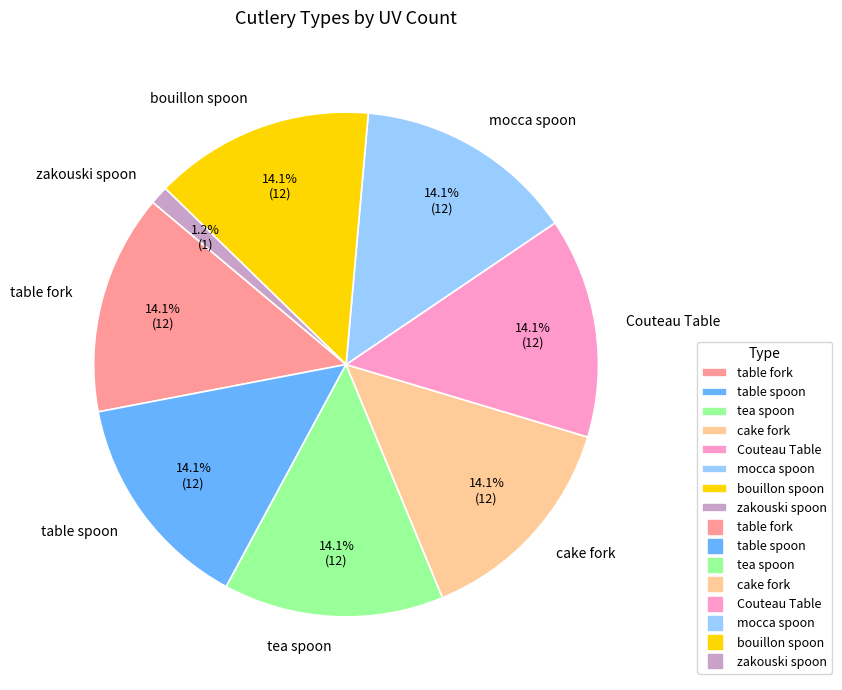

Is there a majority slice in this chart?

No